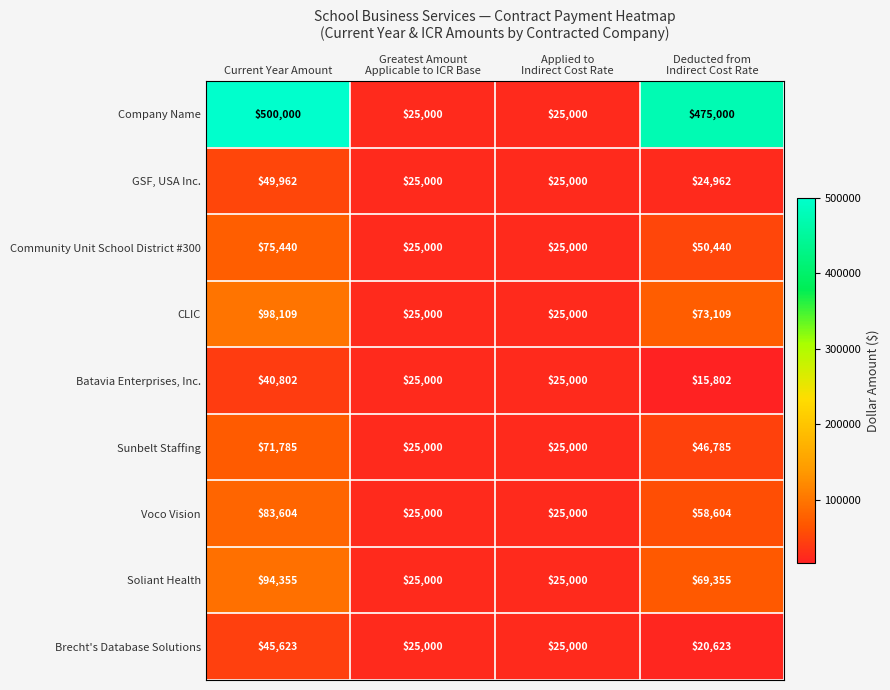

True or false: Brecht's Database Solutions has a value of 20448 at Current Year Amount.

False